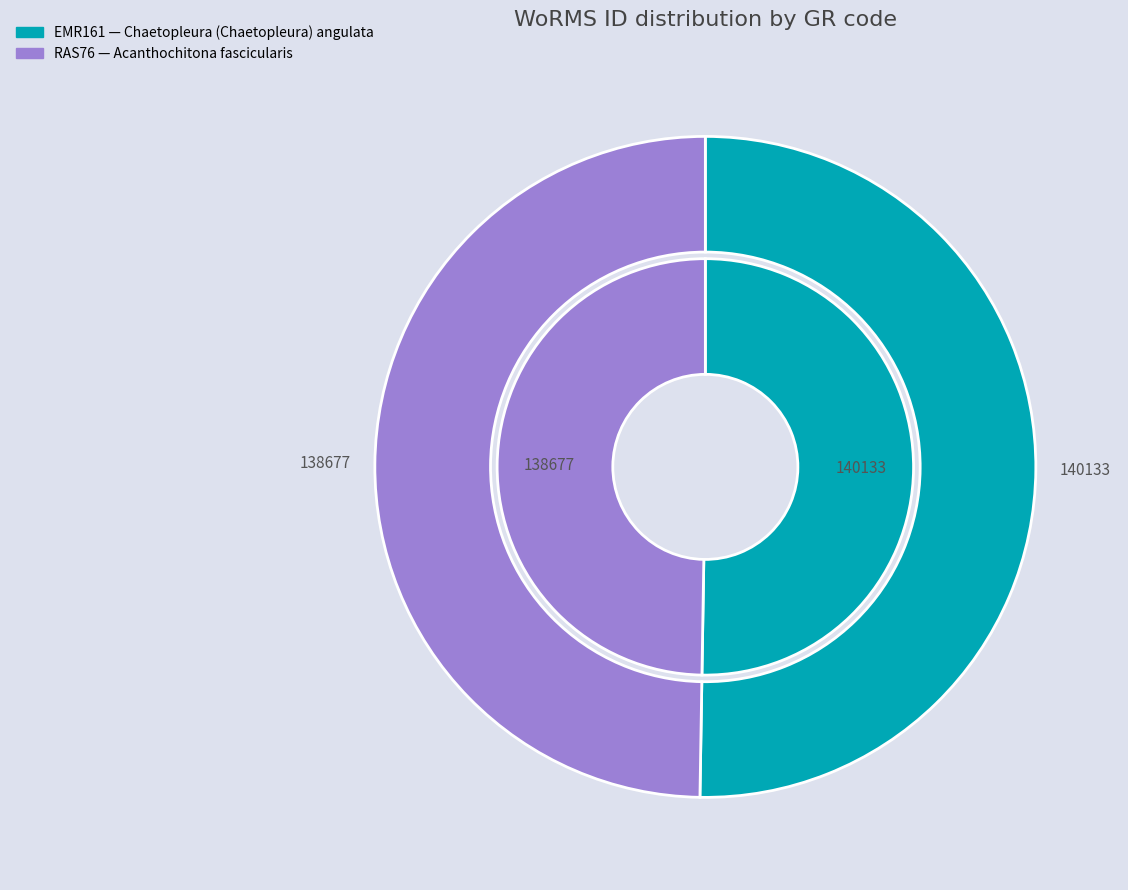

Which has a higher value, EMR161 or RAS76?

EMR161